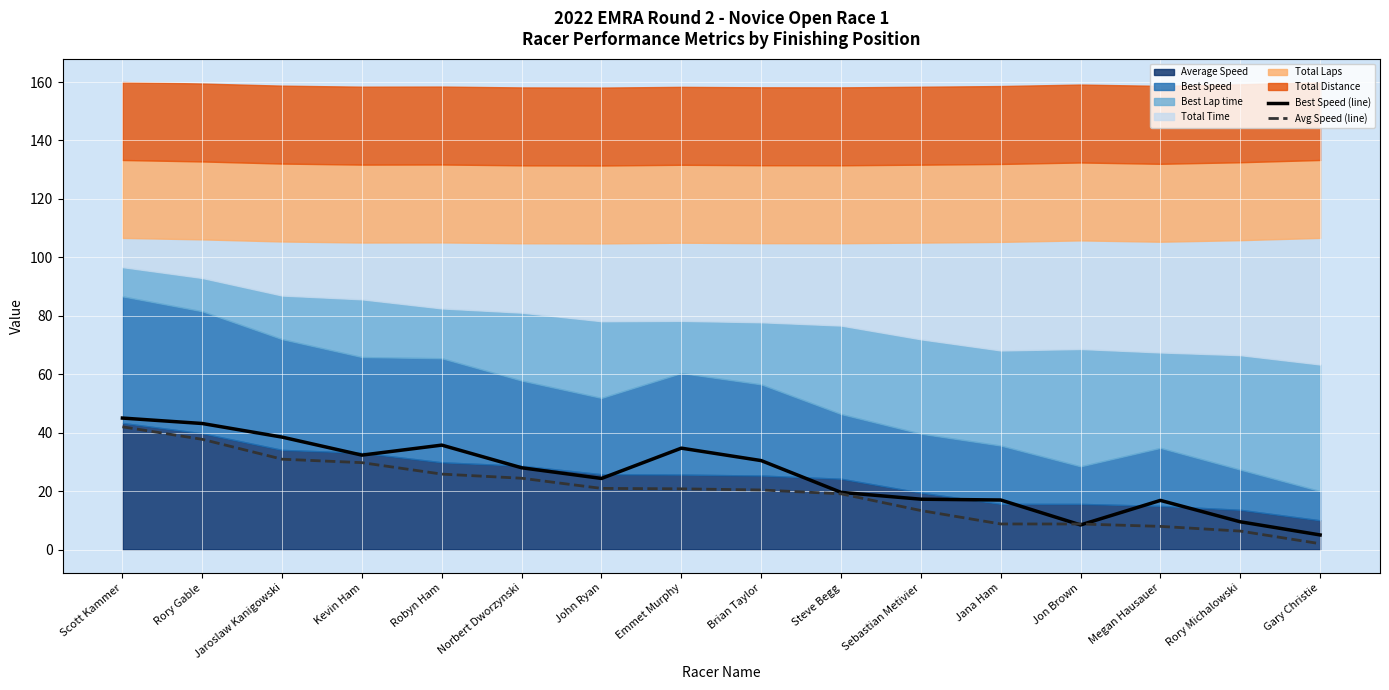

What is the maximum value for Best Speed (line)?

45.0